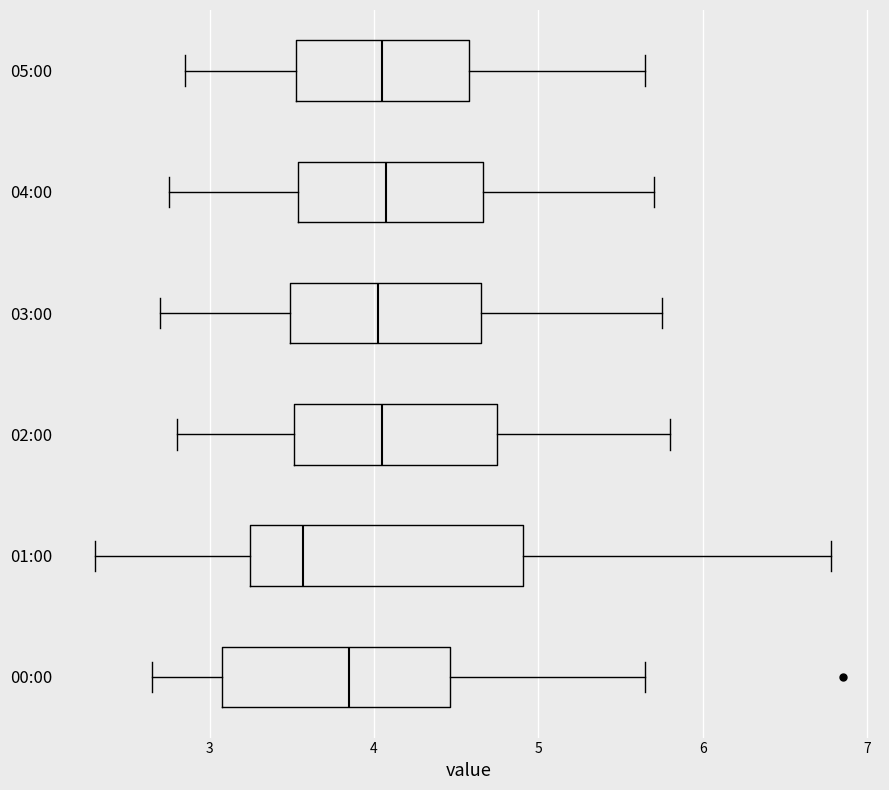

Comparing the boxes themselves (not the whiskers), which one is the widest?

01:00